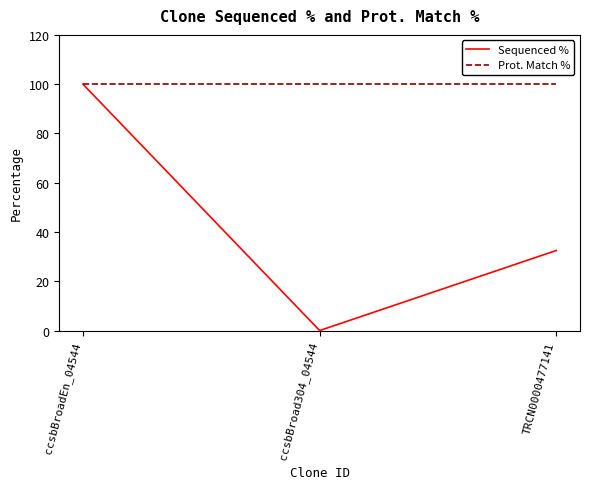

How many categories are shown in the chart?

3